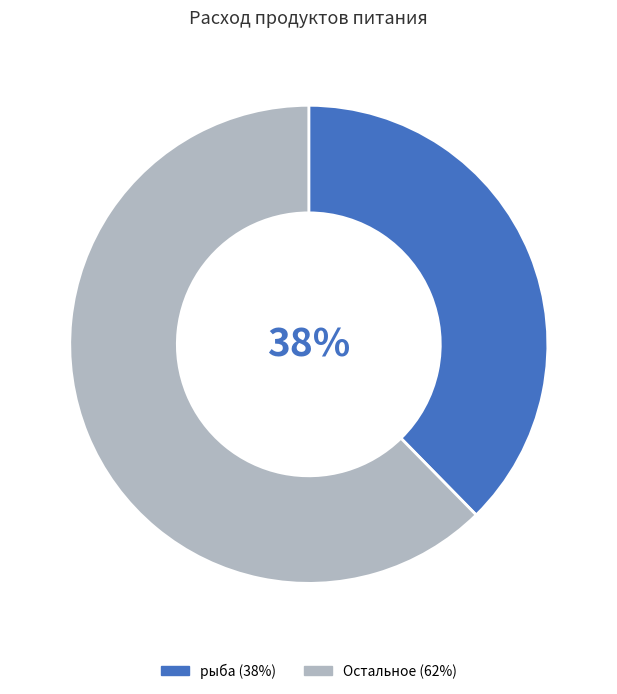

To the nearest percent, what is the average slice percentage?

50%